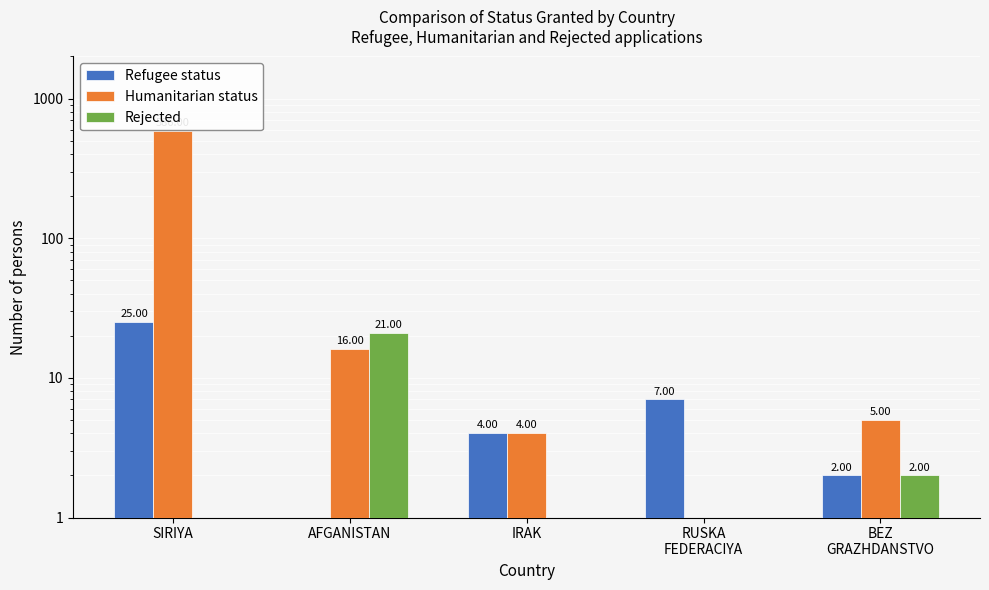

Reading right to left, list all the values displayed in this chart.

Refugee status: 2	7	4	0	25
Humanitarian status: 5	0	4	16	586
Rejected: 2	0	0	21	0